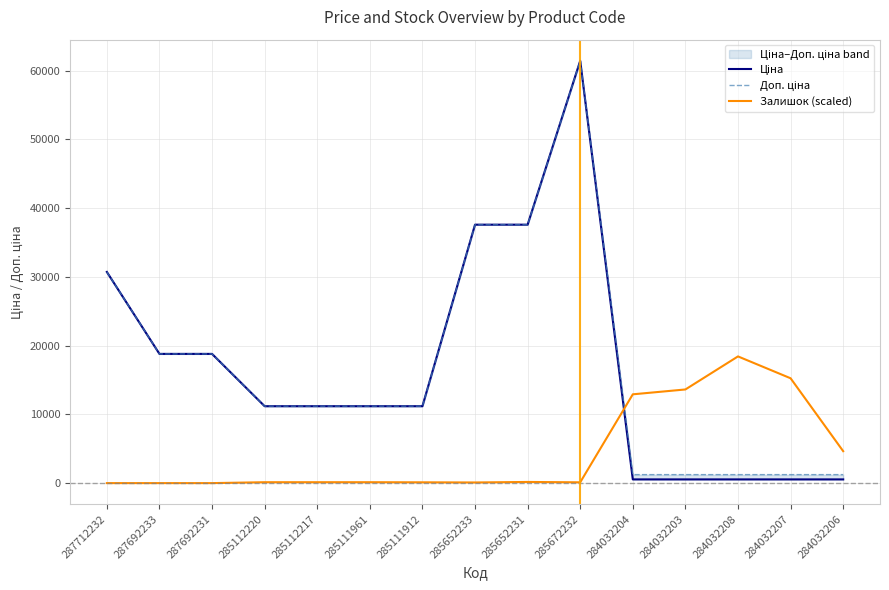

Reading left to right, transcribe all the data shown in this chart.

Ціна: 30717.1	18796.8	18796.8	11188.2	11188.2	11188.2	11188.2	37593.6	37593.6	61434.3	539.0	539.0	539.0	539.0	539.0
Доп. ціна: 30717.1	18796.8	18796.8	11188.2	11188.2	11188.2	11188.2	37593.6	37593.6	61434.3	1235.4	1235.4	1235.4	1235.4	1235.4
Залишок (scaled): 0.0	0.0	0.0	130.5	130.5	130.5	115.2	92.2	168.9	115.2	12916.6	13623.0	18430.3	15251.1	4646.0